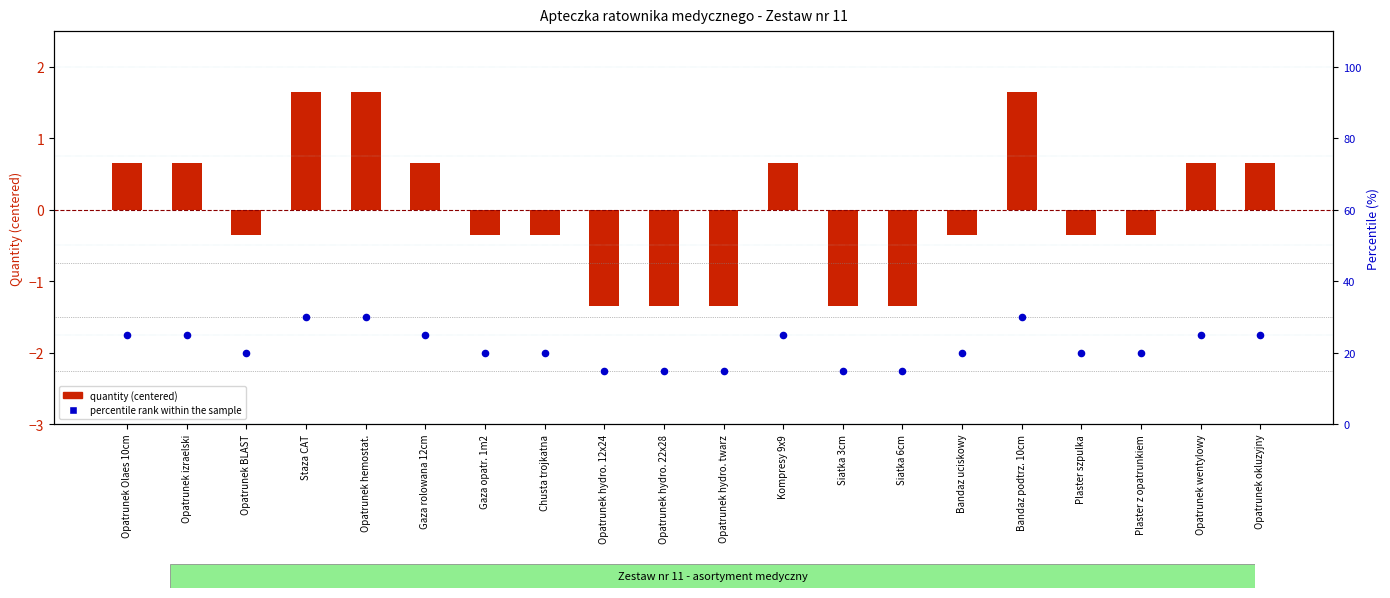

Is the value of percentile rank within the sample at Opatrunek okluzyjny greater than the value of quantity (centered) at Kompresy 9x9?

Yes